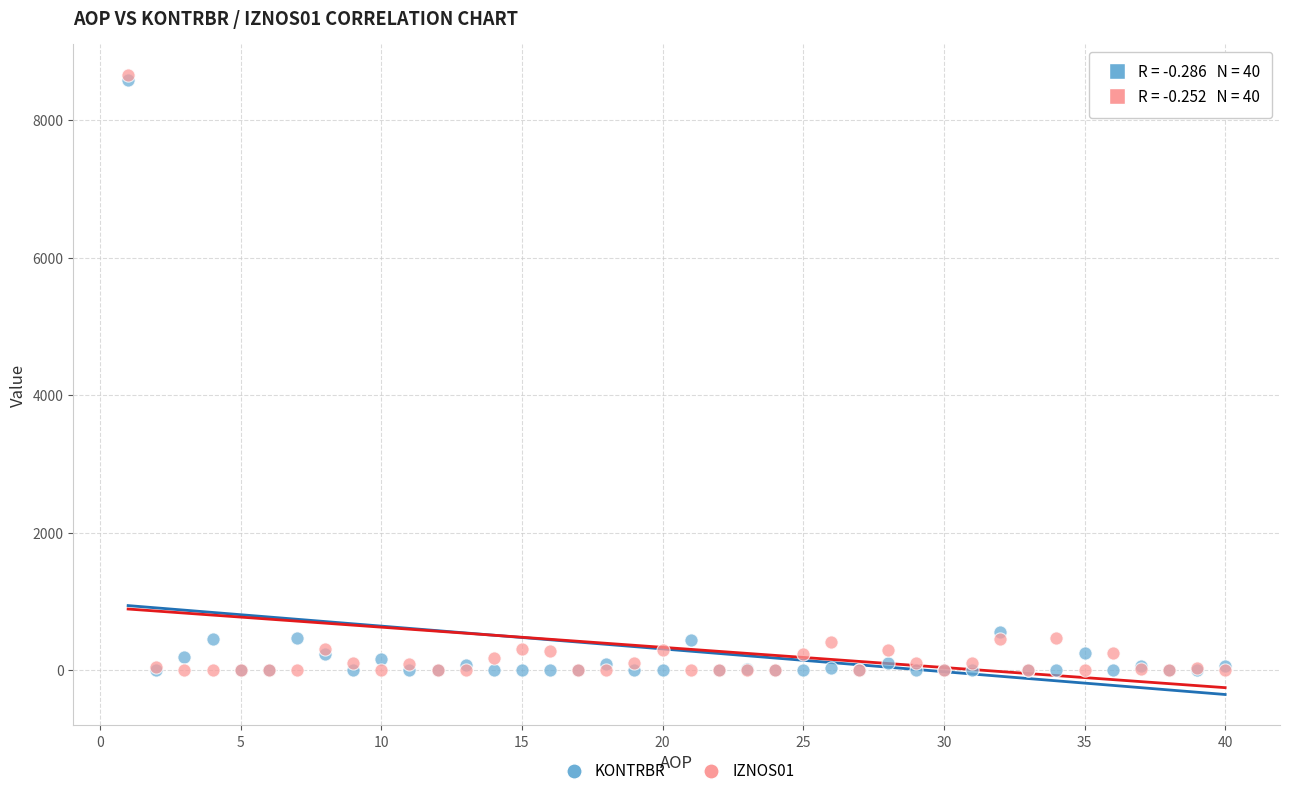

Which series has the largest Y range (max minus min)?

IZNOS01